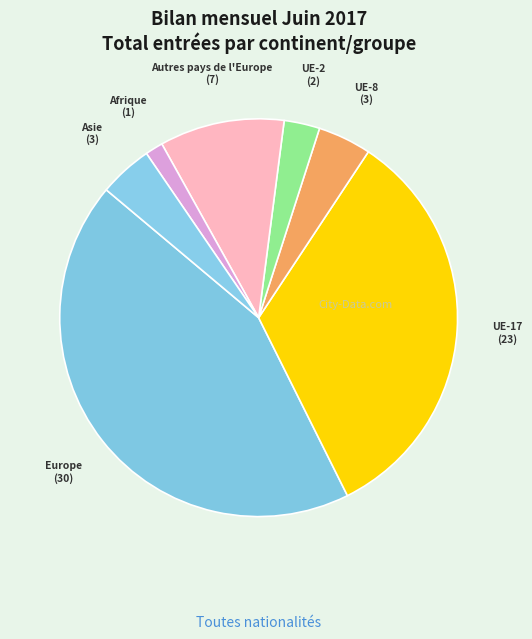

Which category has the smallest portion of the pie?

Afrique